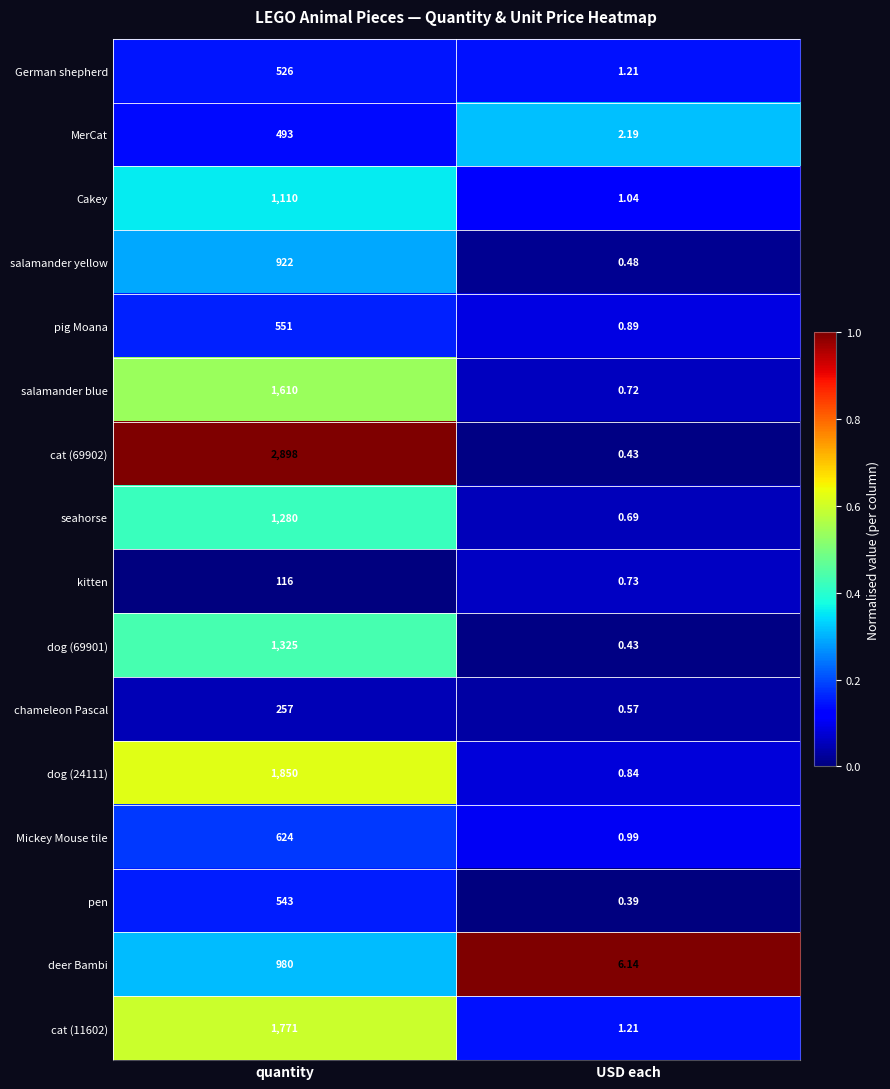

Rank the categories by seahorse value from highest to lowest.

quantity, USD each